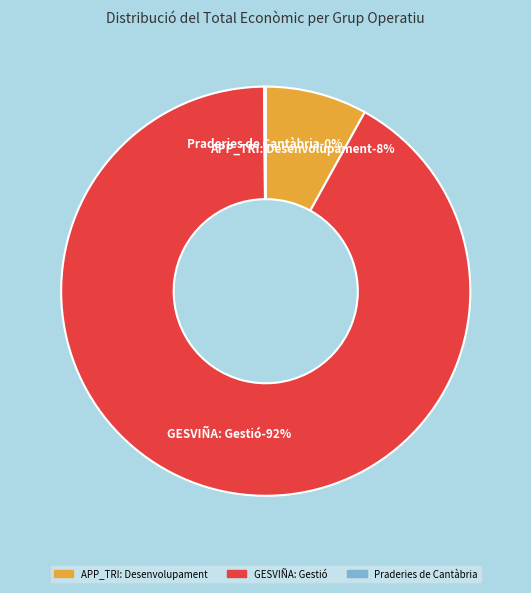

What is the smallest slice in the pie chart?

Praderies de Cantàbria